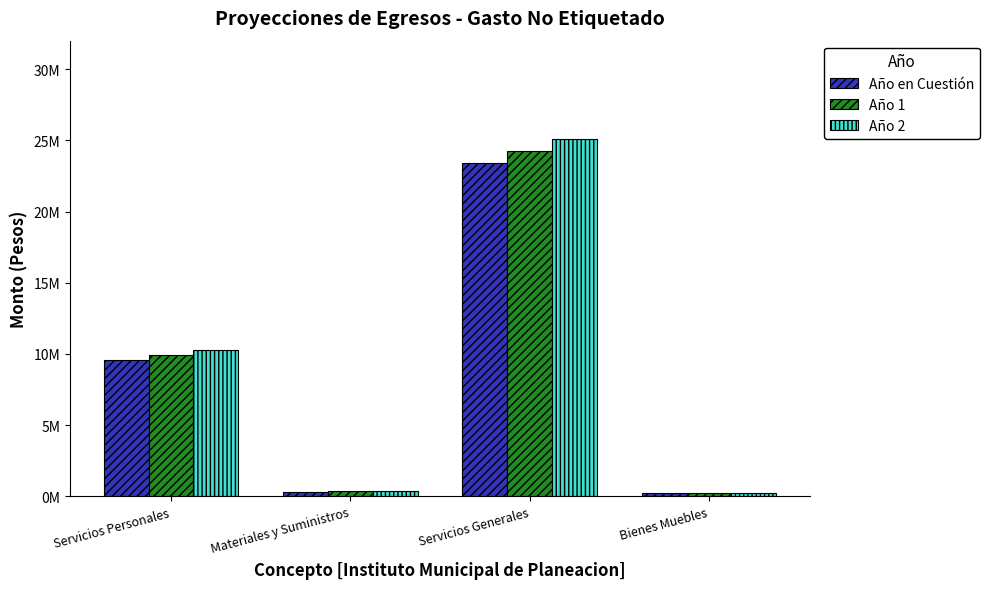

What are all the series names shown in the legend?

Año en Cuestión, Año 1, Año 2